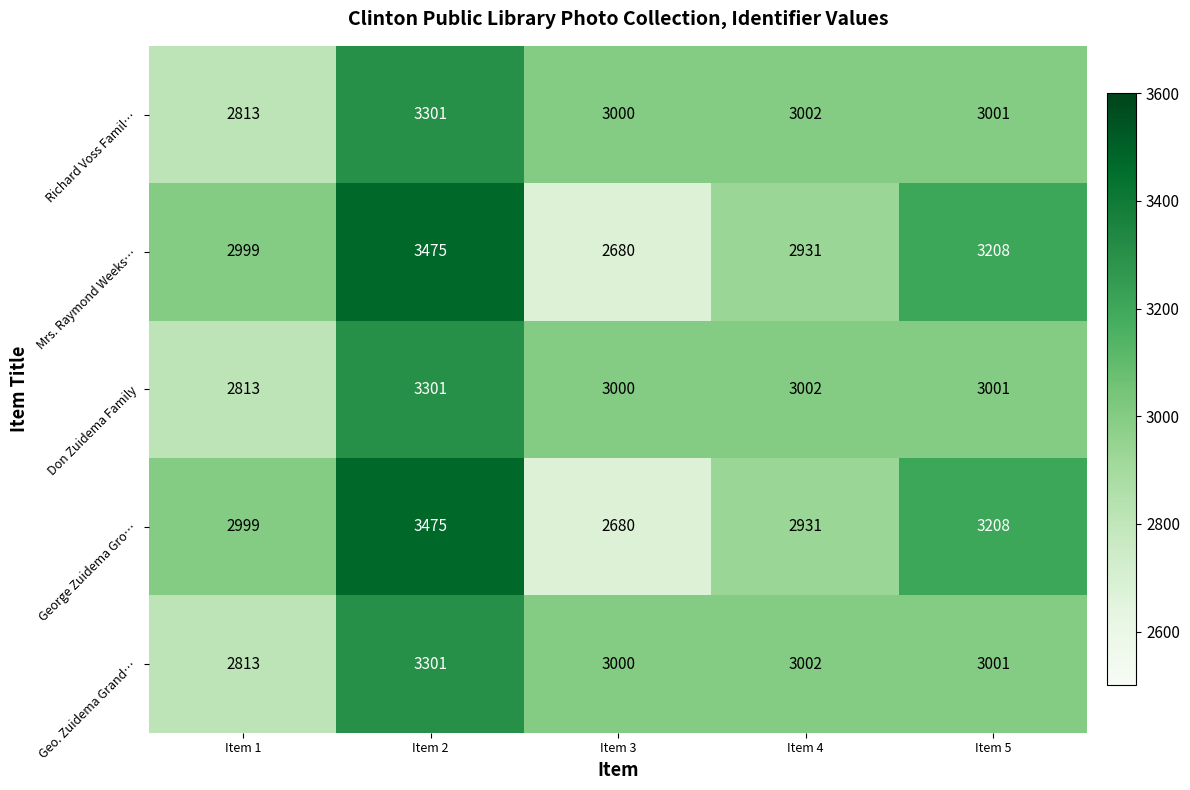

What is the difference between the maximum and minimum values in the Geo. Zuidema Grand… series?

488